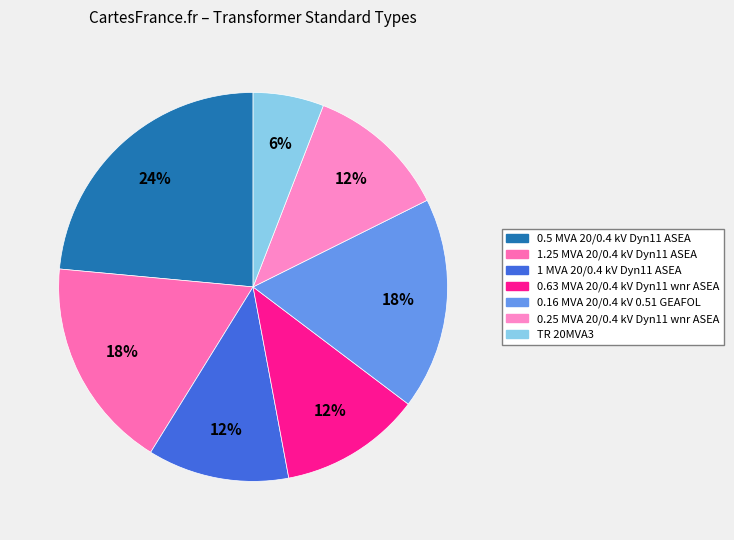

Which has a higher value, TR 20MVA3 or 1.25 MVA 20/0.4 kV Dyn11 ASEA?

1.25 MVA 20/0.4 kV Dyn11 ASEA